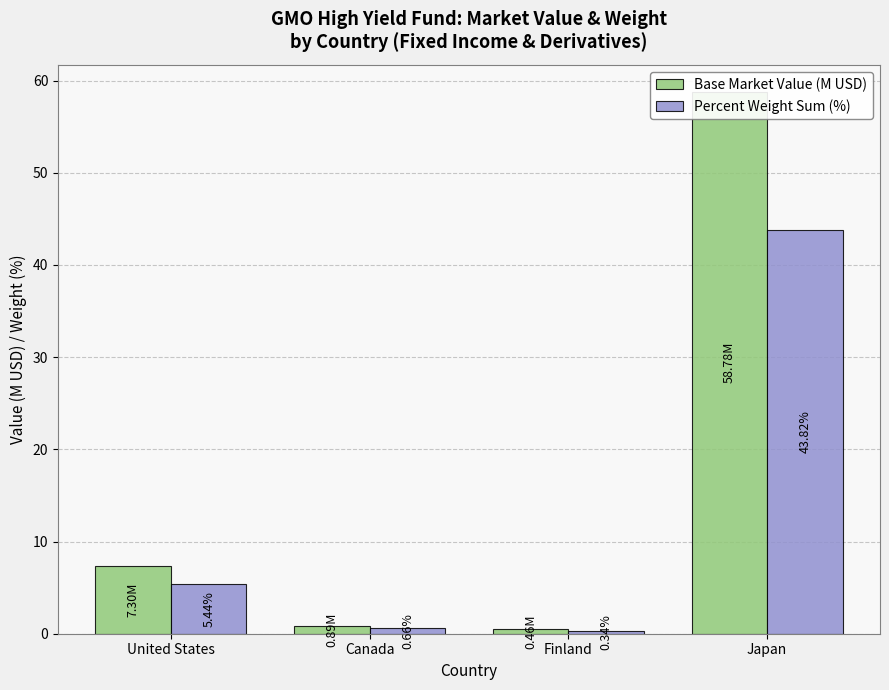

At Japan, list the series in order from largest to smallest.

Base Market Value (M USD), Percent Weight Sum (%)